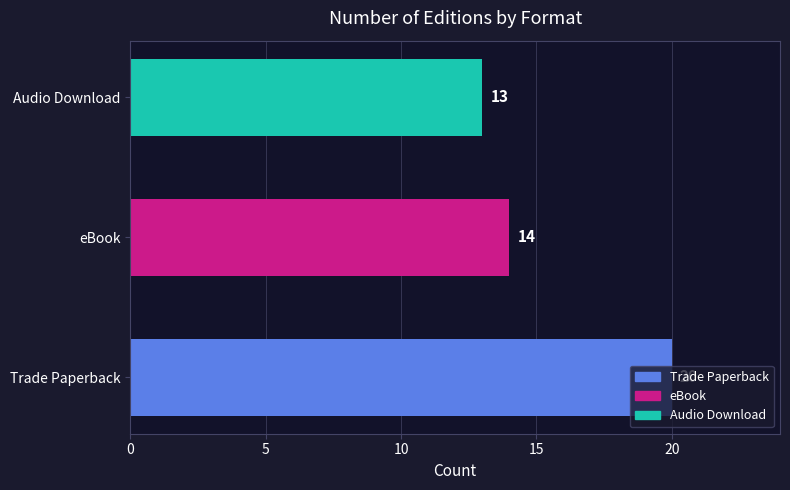

What is the greatest value displayed?

20